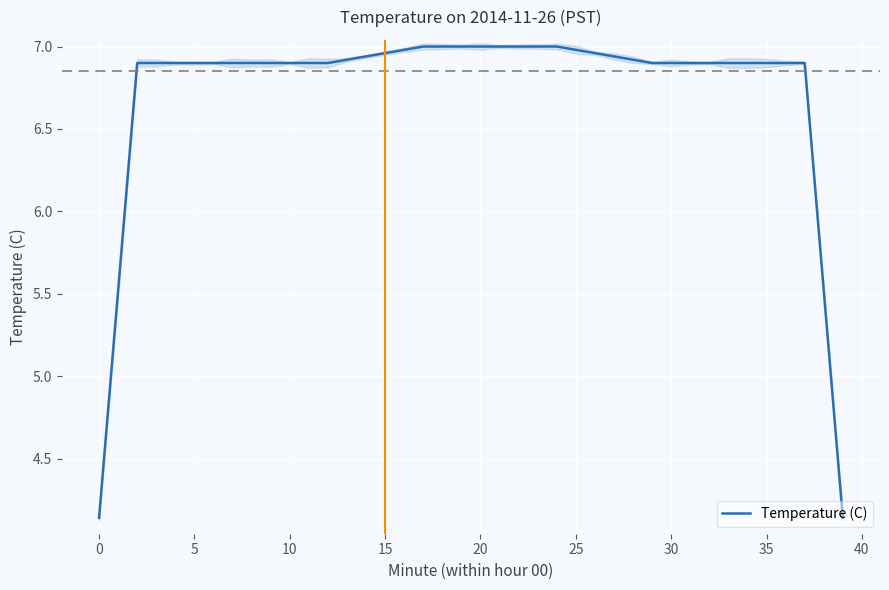

What is the label of the 6th point from the right?

34